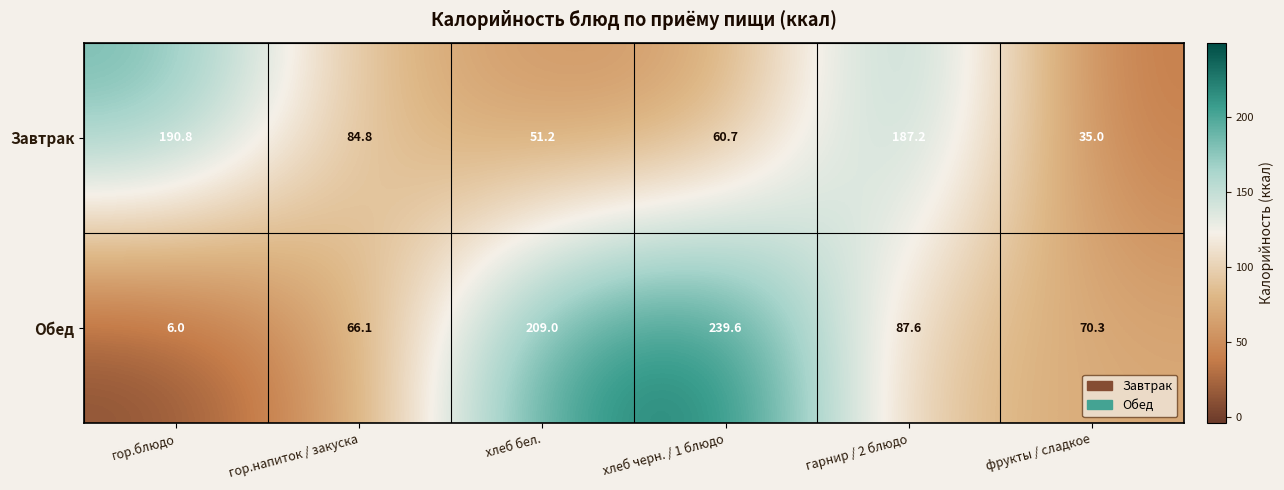

Count the number of data series in this chart.

2